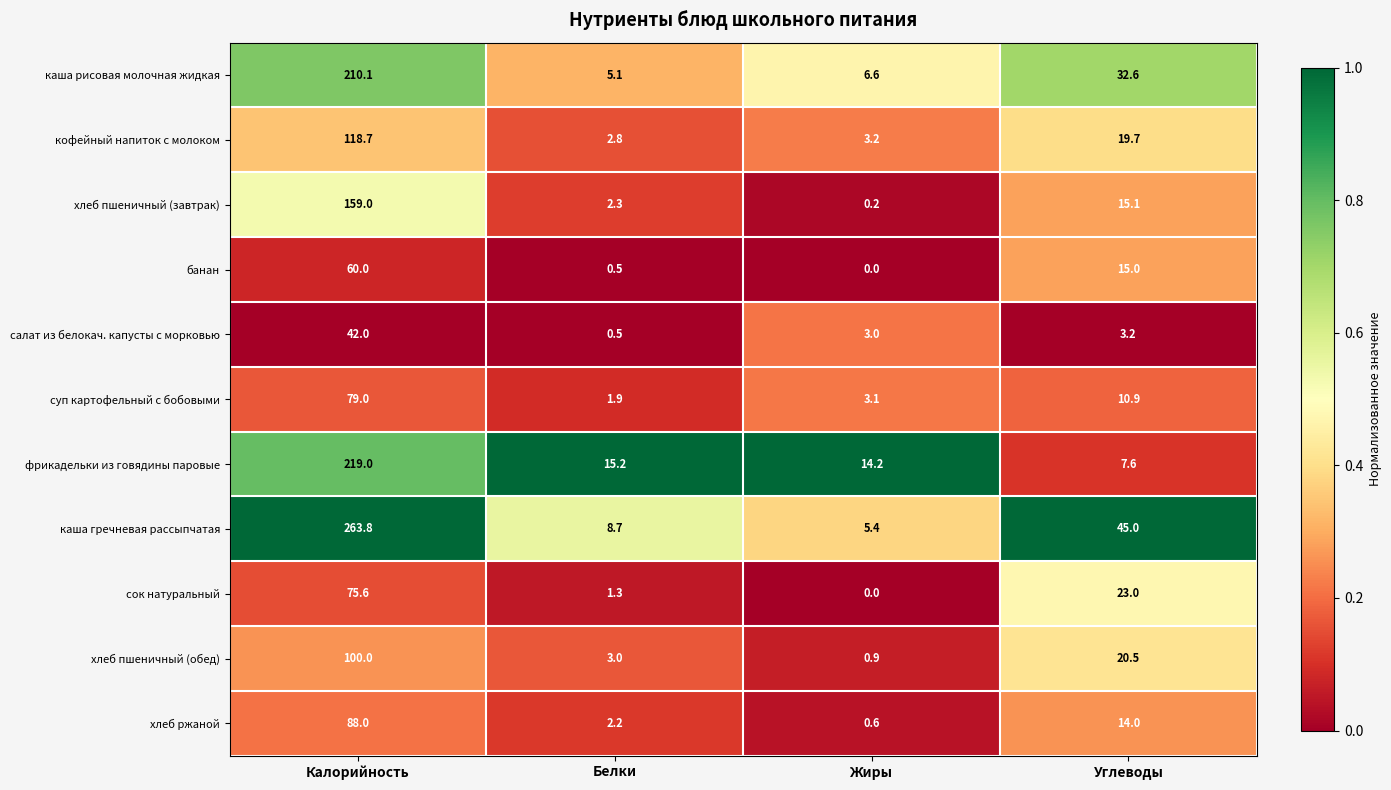

Which series changed the most between Калорийность and Белки?

каша гречневая рассыпчатая